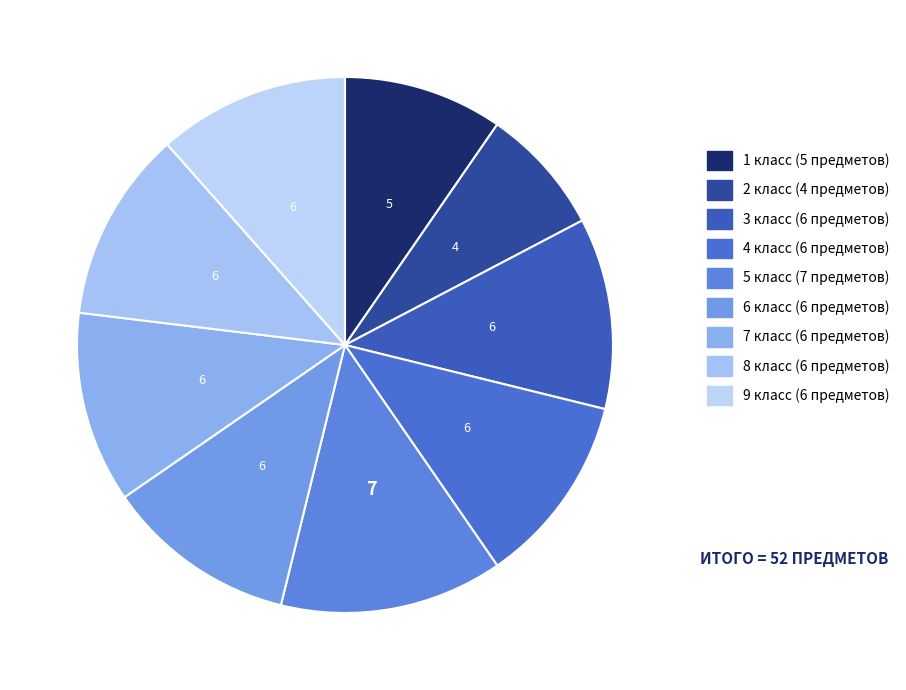

Is 6 класс the majority of the pie?

No